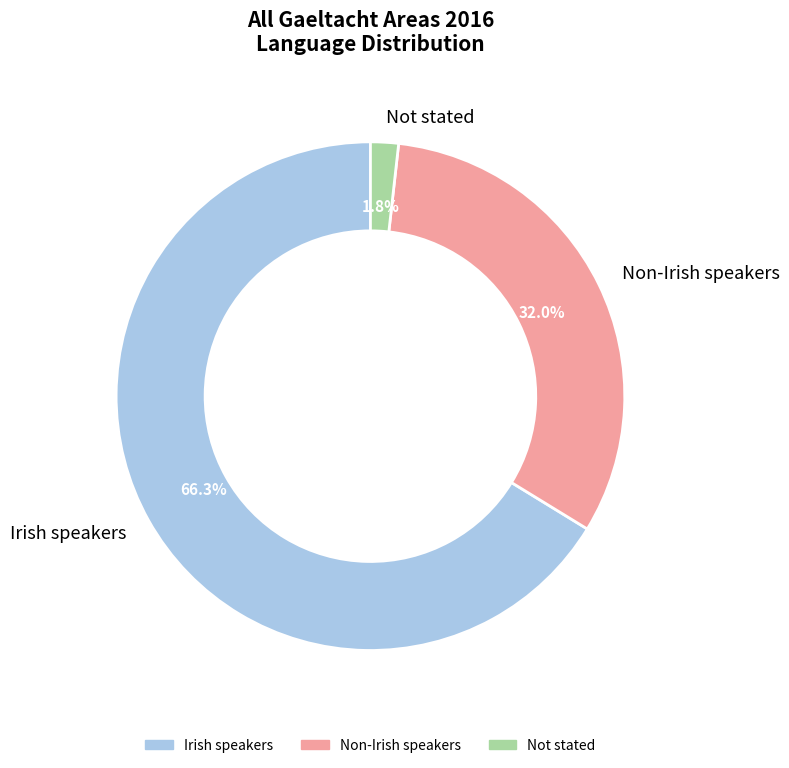

To the nearest percent, what is the difference between the largest and smallest slice percentages?

64%